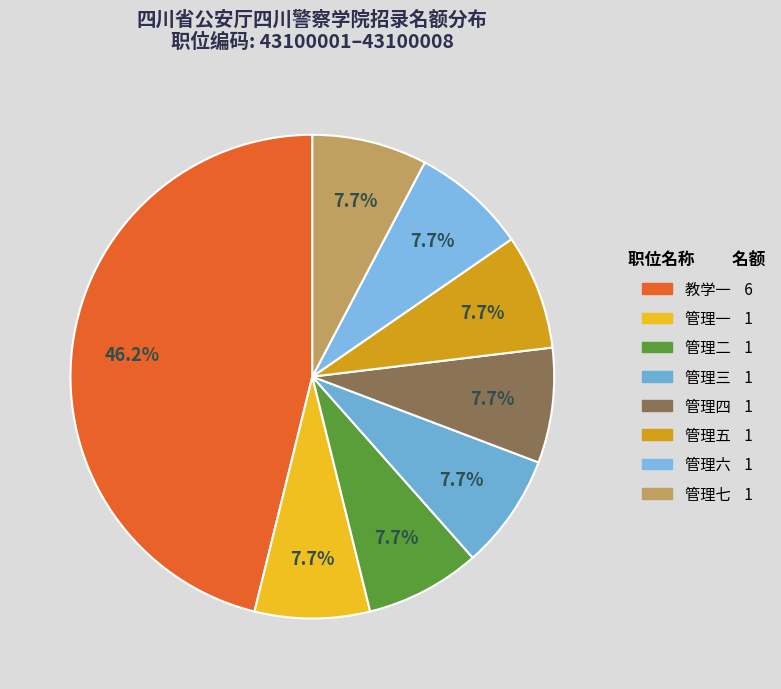

Is it true that 管理六 is 8% of the pie?

True